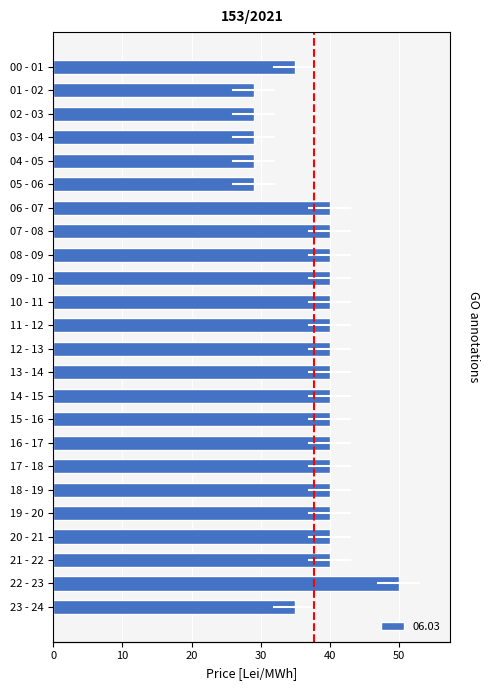

How many values are between 35 and 40?

18